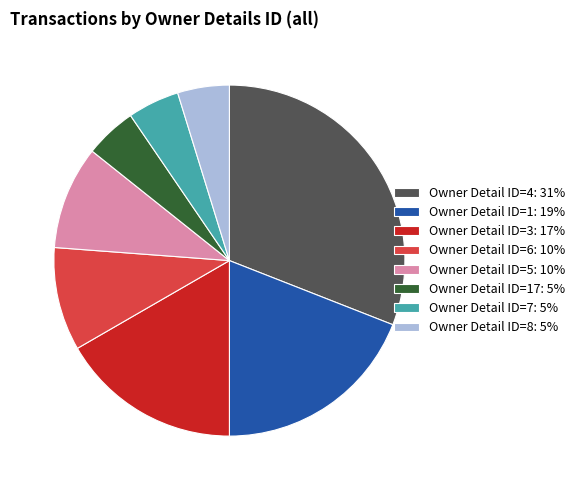

What is the largest slice in the pie chart?

Owner Detail ID=4: 31%